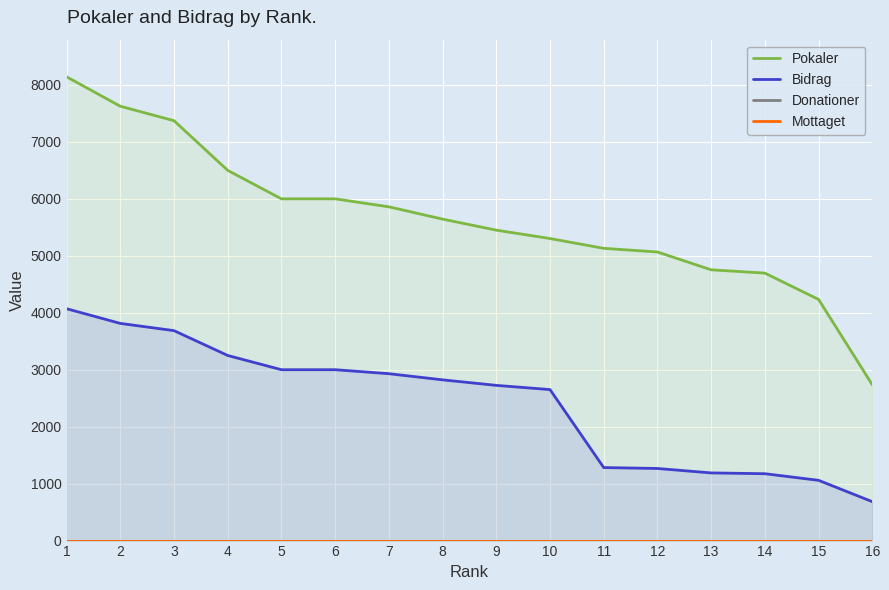

True or false: Bidrag and Donationer intersect in this chart.

False